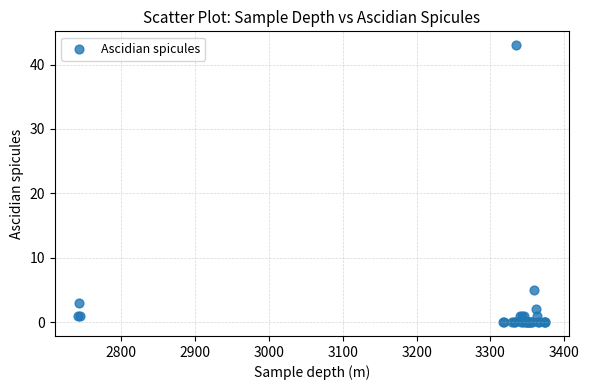

What Y value in the scatter plot is closest to 21?

5